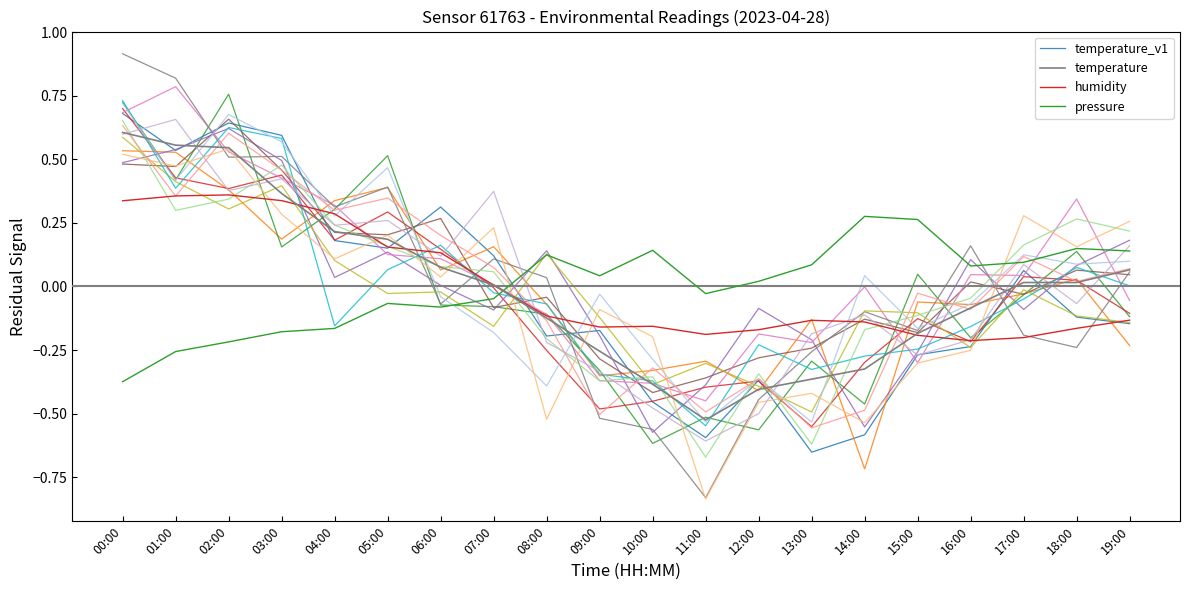

Where is the first local maximum for humidity?

02:00